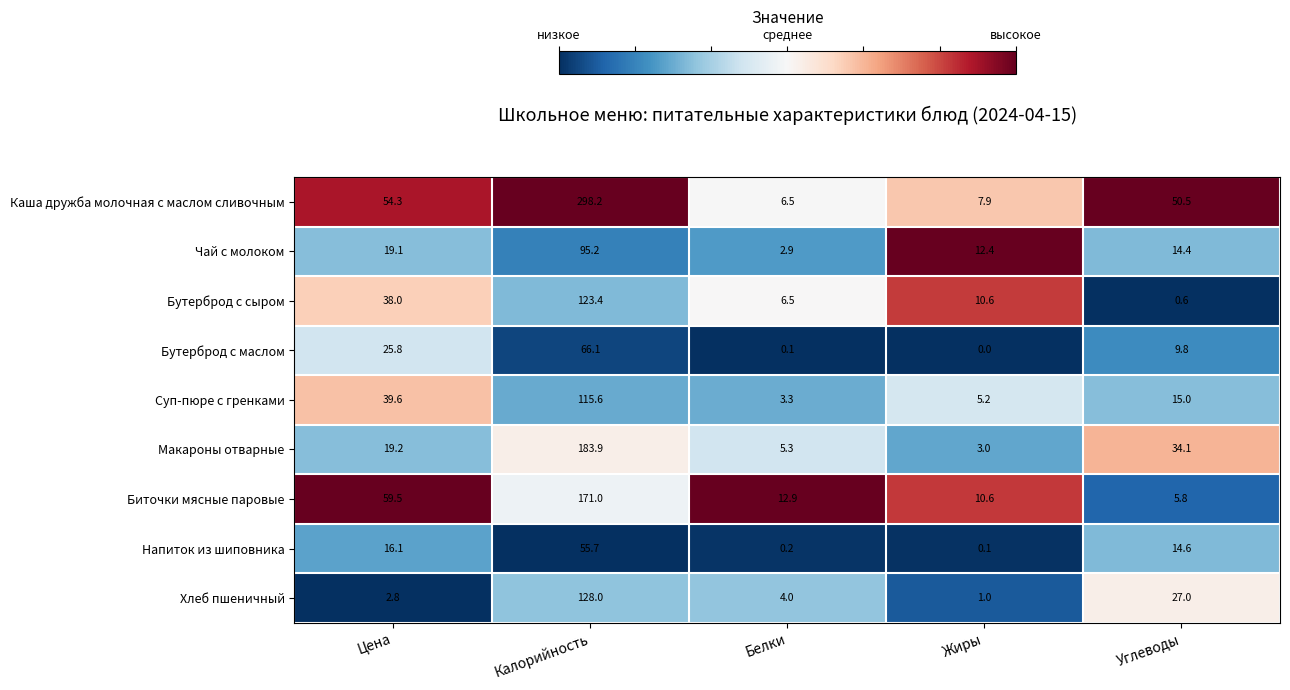

Which category has the highest value in the Бутерброд с маслом series?

Калорийность